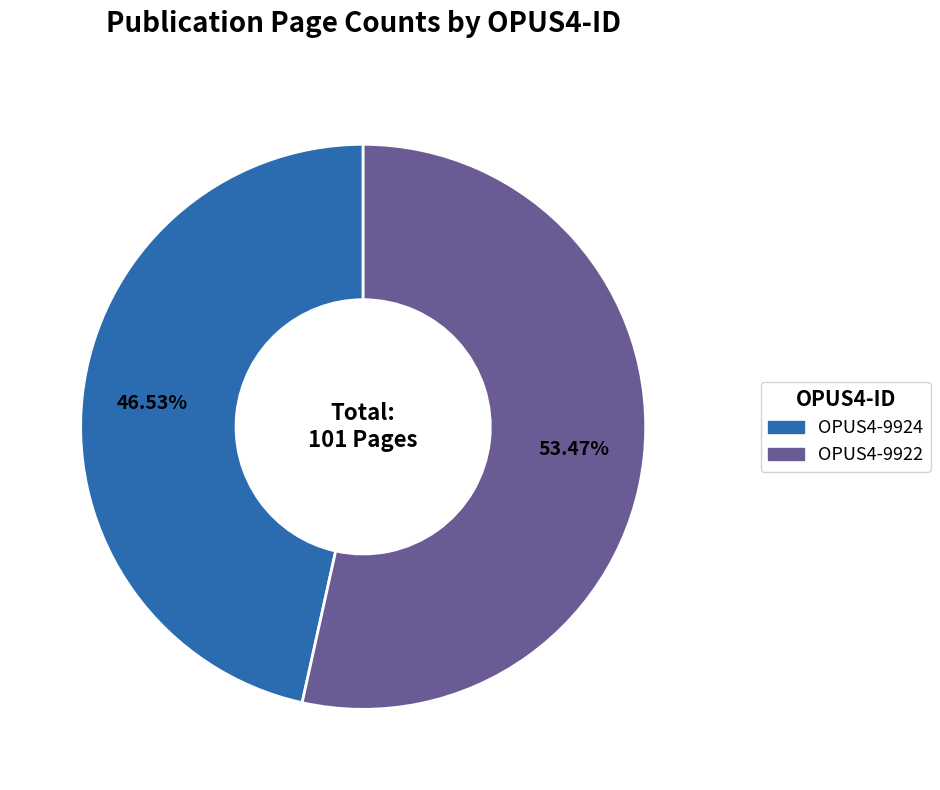

What is the smallest slice in the pie chart?

OPUS4-9924